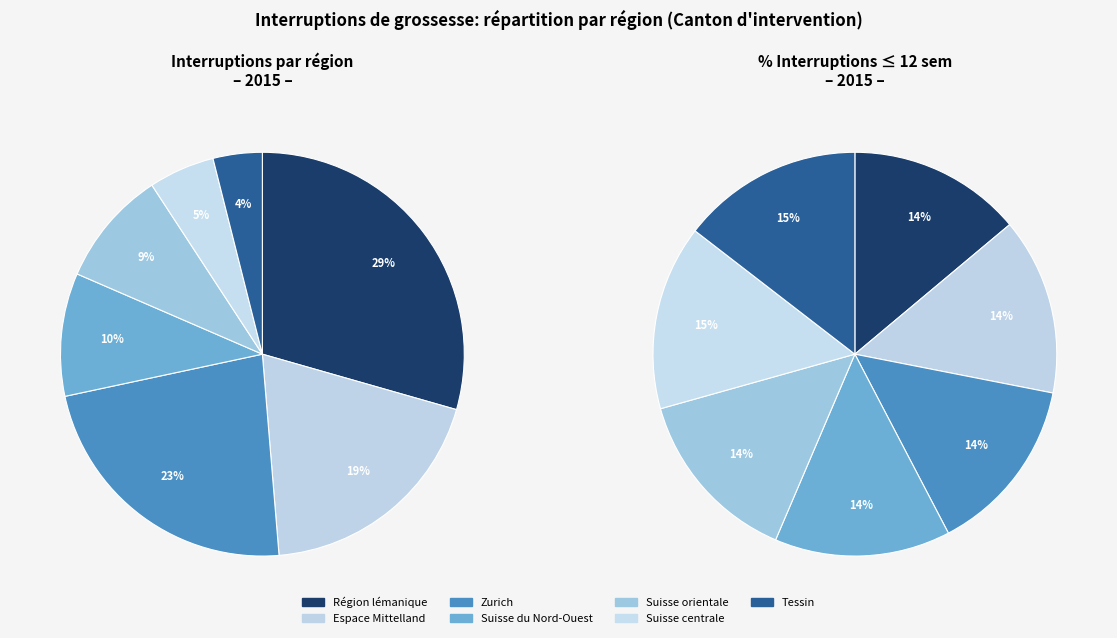

Does any single category account for the majority?

No